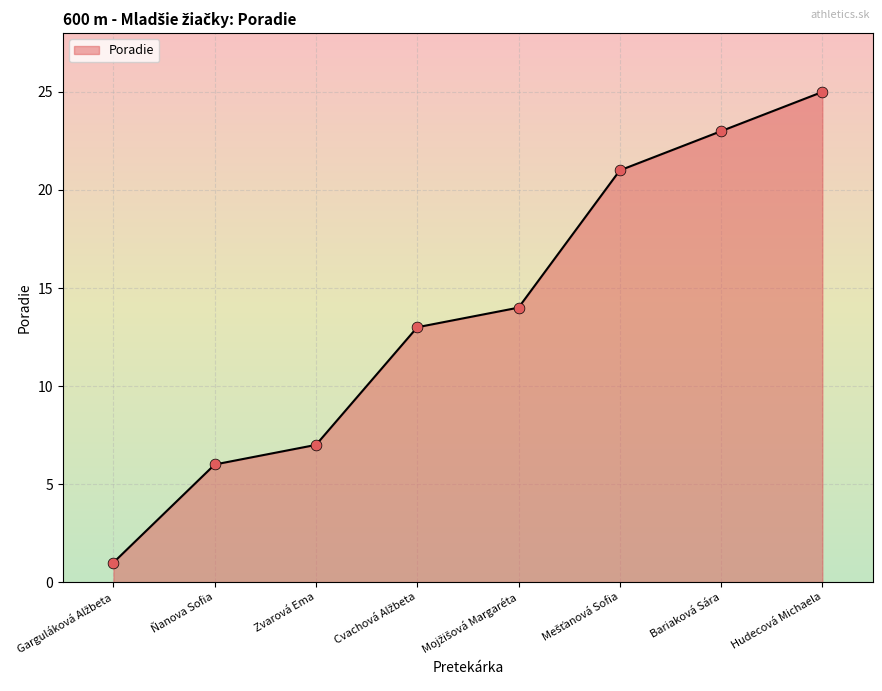

Approximately how many times larger is the value at Zvarová Ema compared to Hudecová Michaela?

0.3